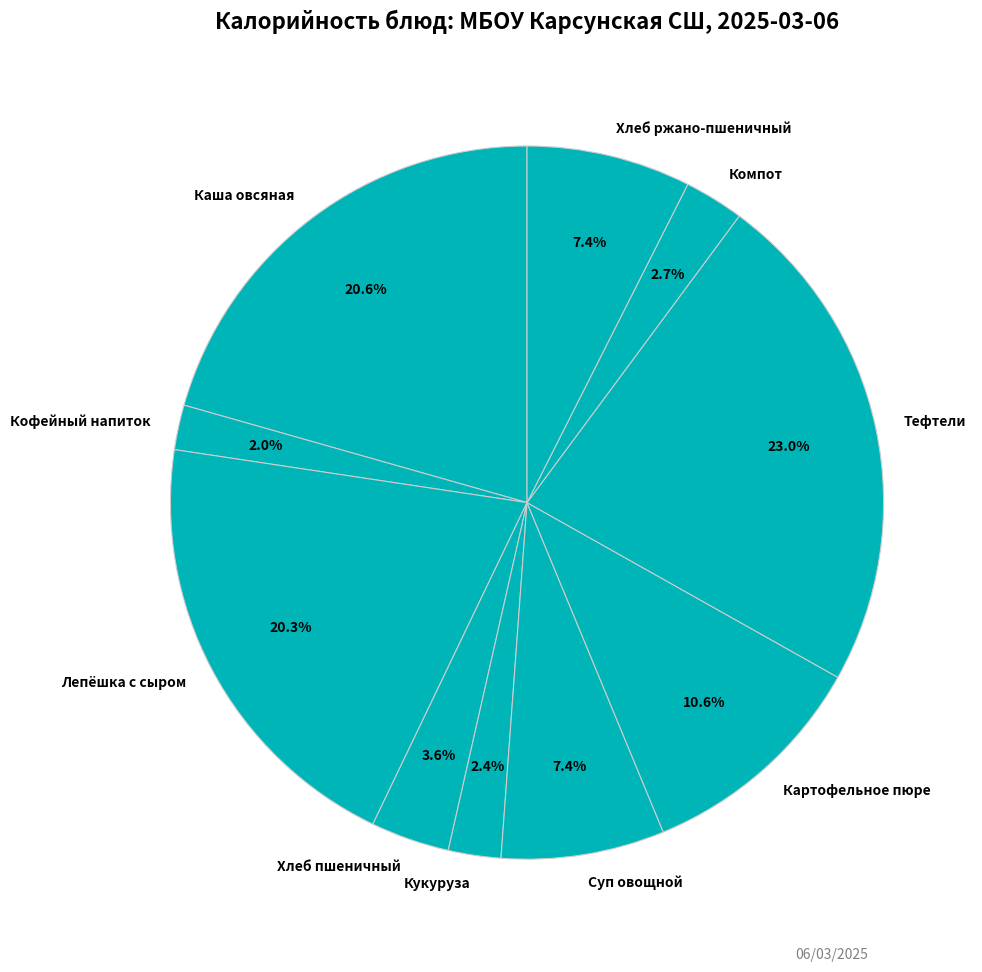

To the nearest percent, what is the difference between the largest and smallest slice percentages?

21%